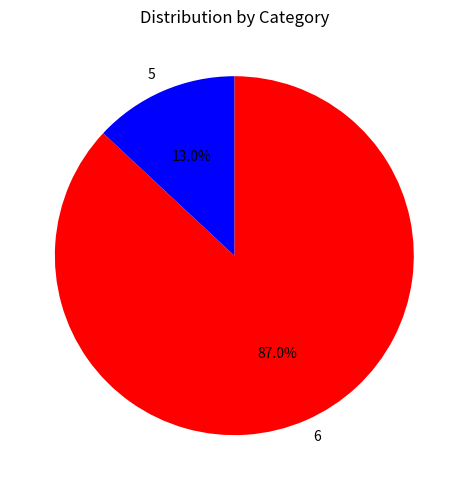

Does 5 account for over 50% of the chart?

No